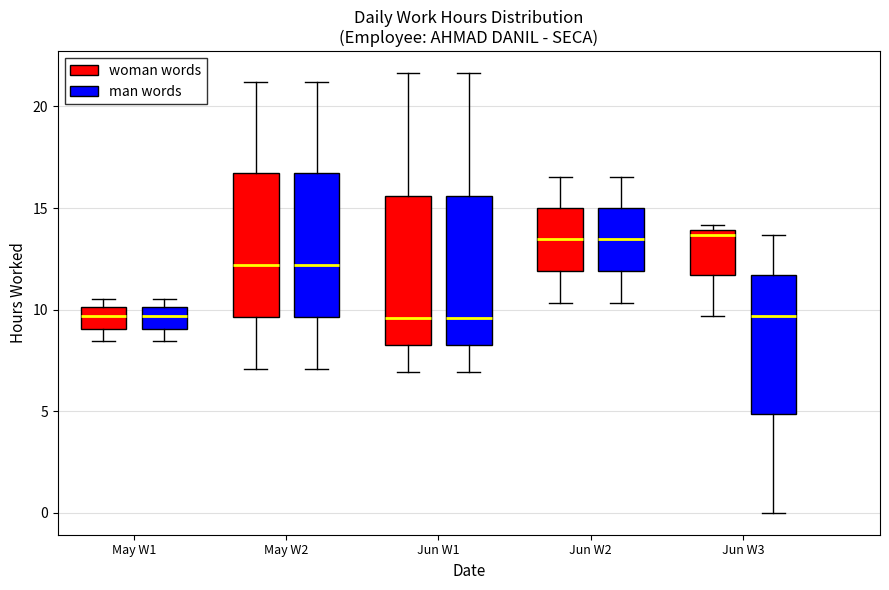

Reading left to right, transcribe this box plot: for each box, give where its median line is, the range the box spans, and where its two whiskers end, as read against the y-axis. The values are not printed on the chart, so give them approximately, as read against the axis.

May W1 (woman words): median 9.5, box 9.0 to 10.0, whiskers 8.5 to 10.5
May W1 (man words): median 9.5, box 9.0 to 10.0, whiskers 8.5 to 10.5
May W2 (woman words): median 12.0, box 9.5 to 16.5, whiskers 7.0 to 21.0
May W2 (man words): median 12.0, box 9.5 to 16.5, whiskers 7.0 to 21.0
Jun W1 (woman words): median 9.5, box 8.5 to 15.5, whiskers 7.0 to 21.5
Jun W1 (man words): median 9.5, box 8.5 to 15.5, whiskers 7.0 to 21.5
Jun W2 (woman words): median 13.5, box 12.0 to 15.0, whiskers 10.5 to 16.5
Jun W2 (man words): median 13.5, box 12.0 to 15.0, whiskers 10.5 to 16.5
Jun W3 (woman words): median 13.5, box 11.5 to 14.0, whiskers 9.5 to 14.0 (just above the box's upper edge)
Jun W3 (man words): median 9.5, box 5.0 to 11.5, whiskers 0.0 to 13.5